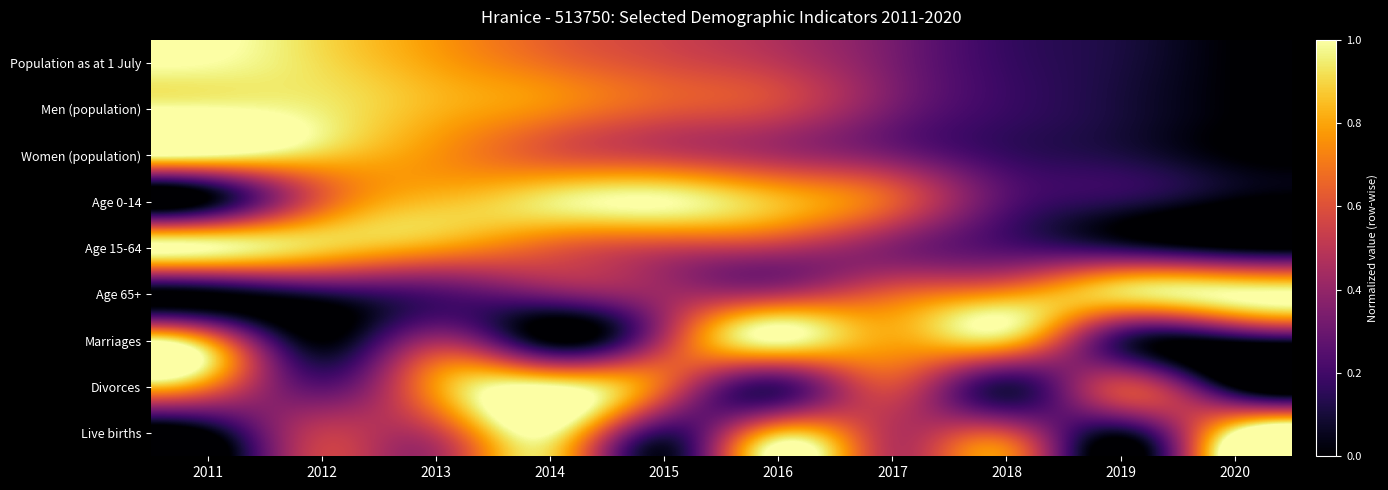

What is the spread (max minus min) of values at 2017?

0.5